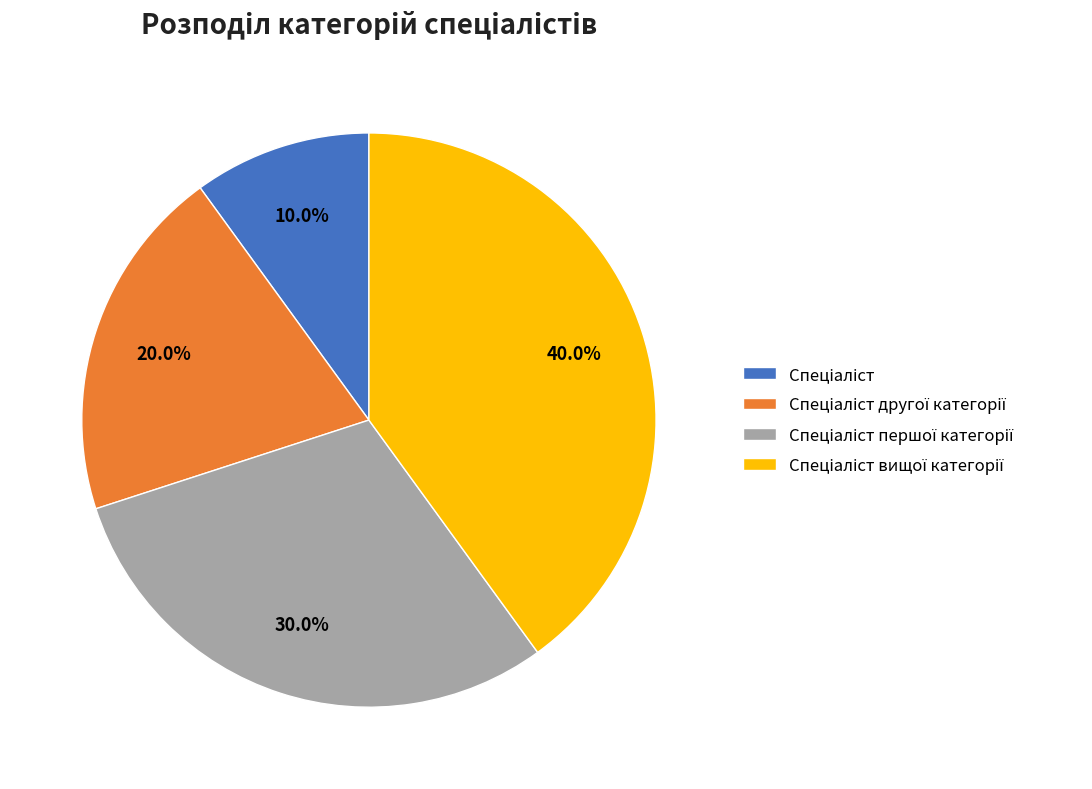

To the nearest percent, what is the average slice percentage?

25%